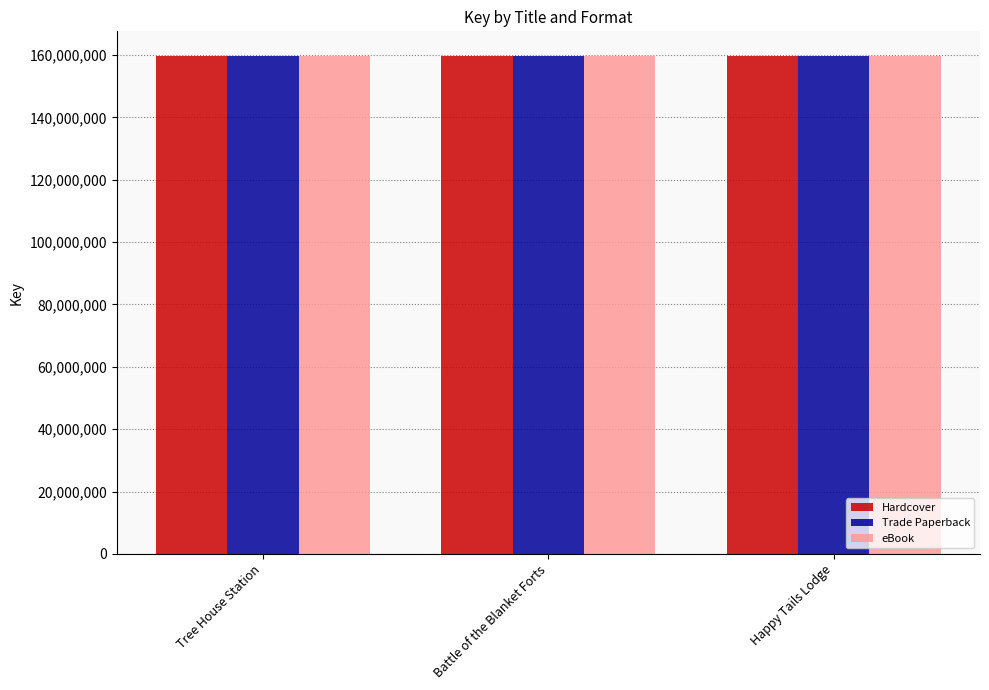

What position from the right is Battle of the Blanket Forts?

2